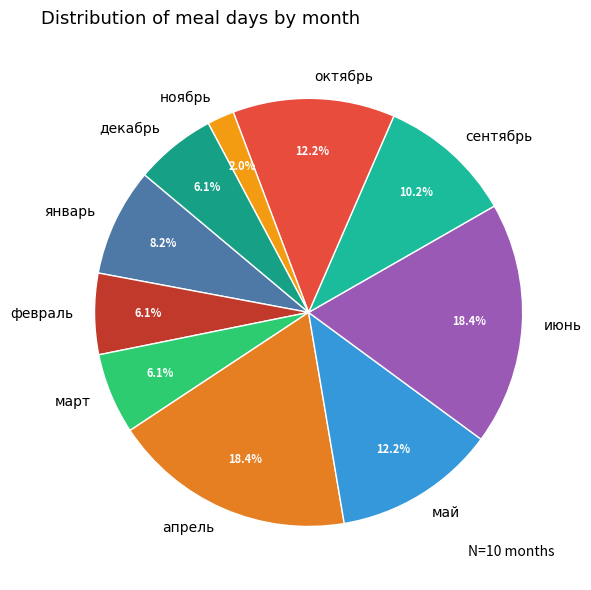

Is there a majority slice in this chart?

No